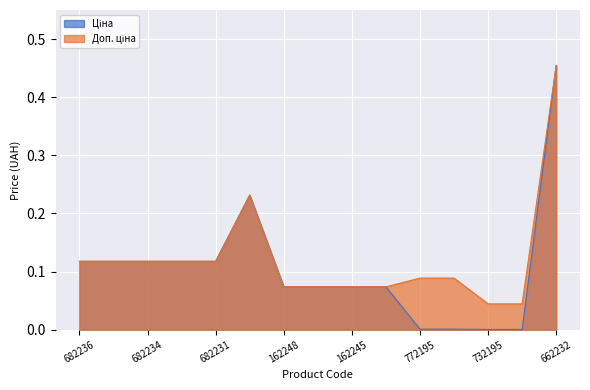

At which category is the sum across all series the highest?

662232